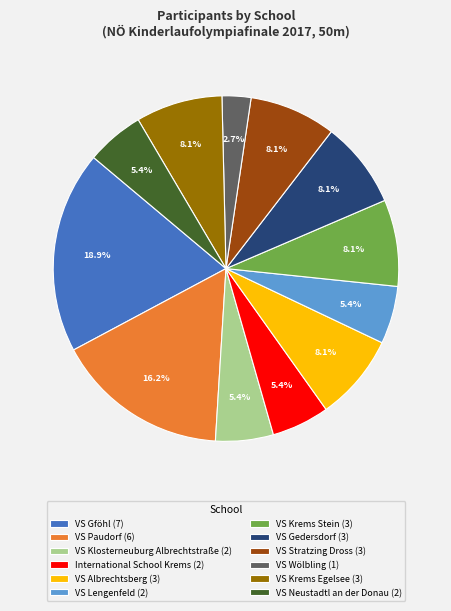

To the nearest percent, what is the difference between the VS Krems Egelsee and VS Klosterneuburg Albrechtstraße slice percentages?

3%